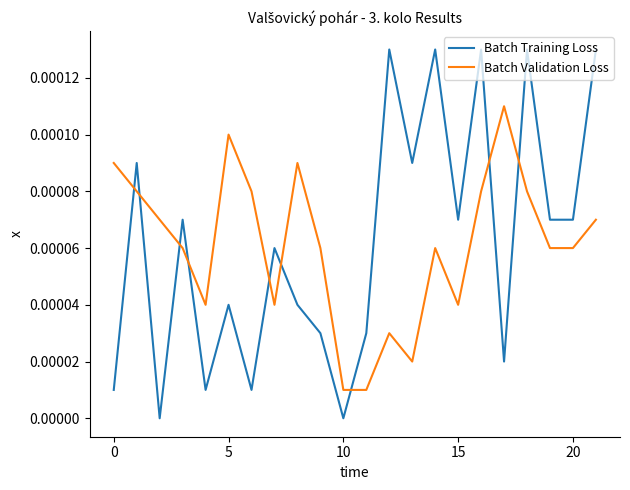

How many intersections are there between Batch Training Loss and Batch Validation Loss?

9